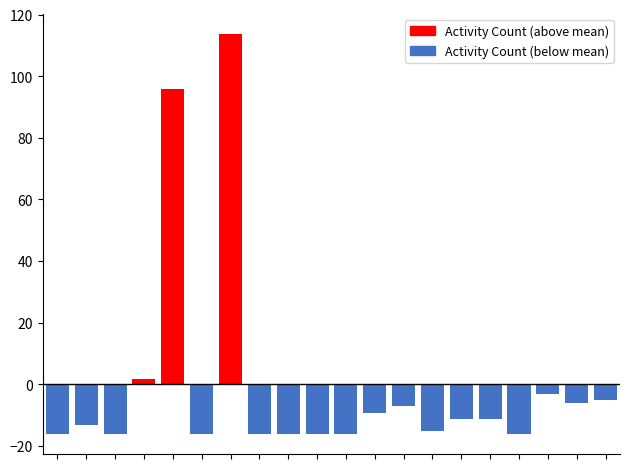

How many categories are shown in the chart?

20